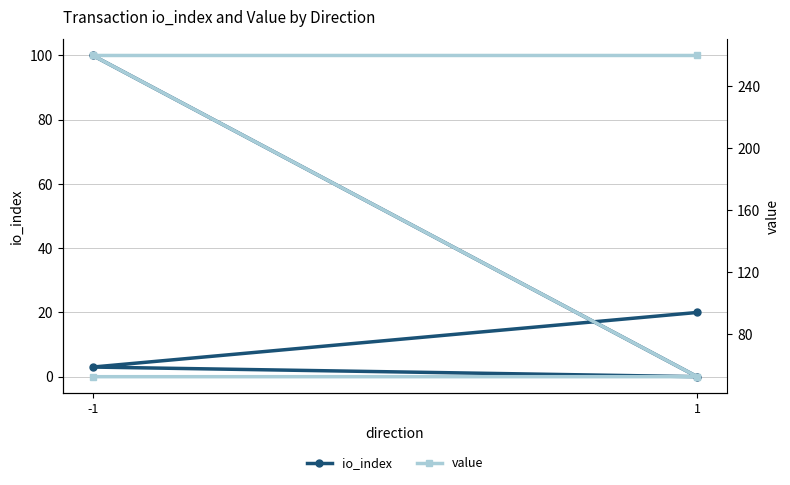

At which category does the chart reach its minimum across all series?

1